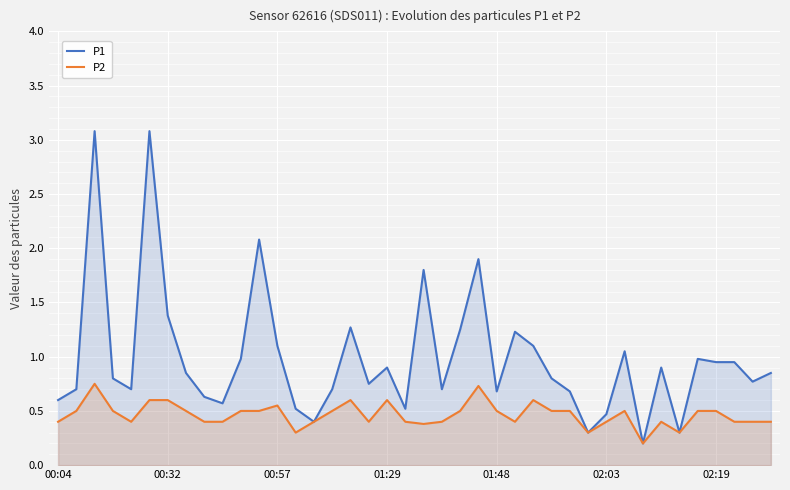

What is the label of the 1st point from the left?

00:04